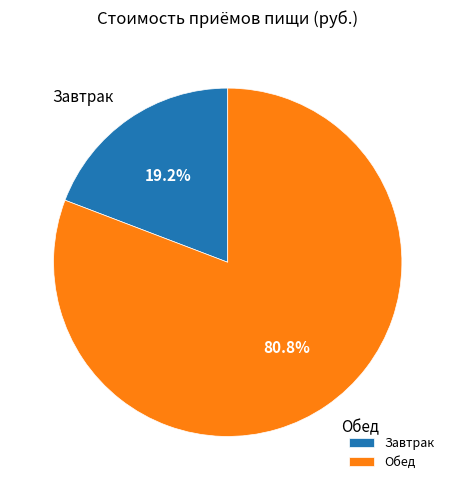

To the nearest percent, what portion does Обед represent?

81%